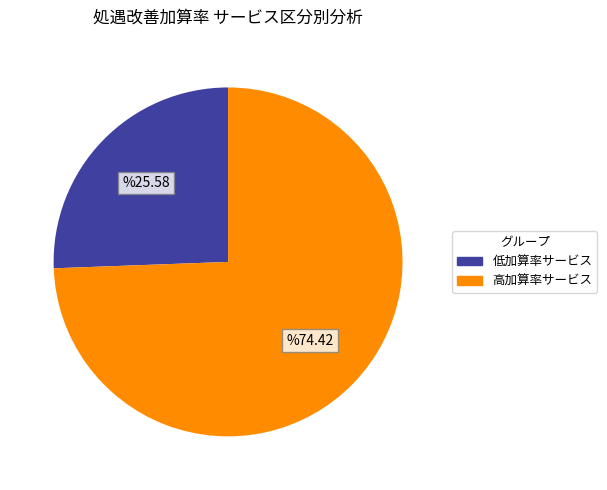

Is there any slice that represents more than half of the pie?

Yes